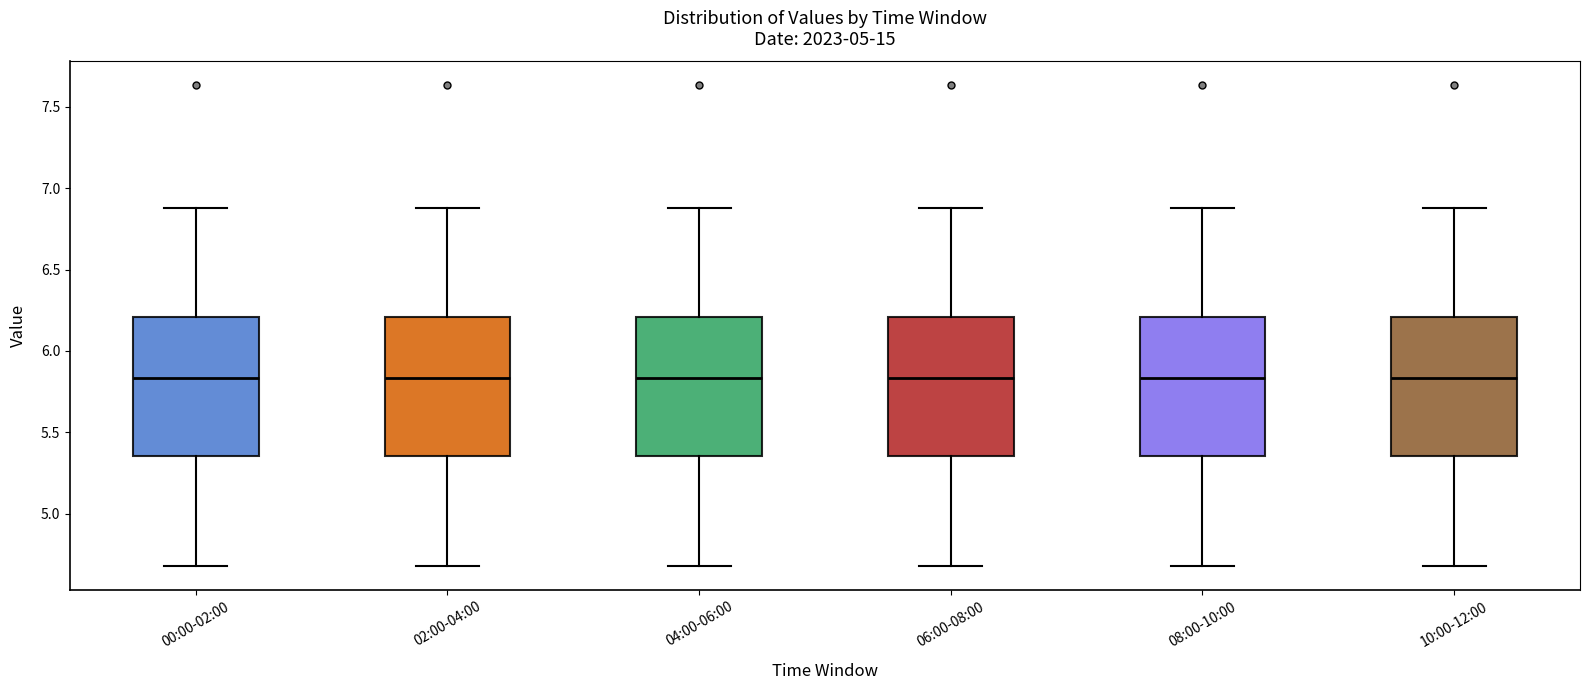

Reading left to right, transcribe this box plot: for each box, give where its median line is, the range the box spans, and where its two whiskers end, as read against the y-axis. The values are not printed on the chart, so give them approximately, as read against the axis.

00:00-02:00: median 5.85, box 5.35 to 6.20, whiskers 4.70 to 6.90
02:00-04:00: median 5.85, box 5.35 to 6.20, whiskers 4.70 to 6.90
04:00-06:00: median 5.85, box 5.35 to 6.20, whiskers 4.70 to 6.90
06:00-08:00: median 5.85, box 5.35 to 6.20, whiskers 4.70 to 6.90
08:00-10:00: median 5.85, box 5.35 to 6.20, whiskers 4.70 to 6.90
10:00-12:00: median 5.85, box 5.35 to 6.20, whiskers 4.70 to 6.90